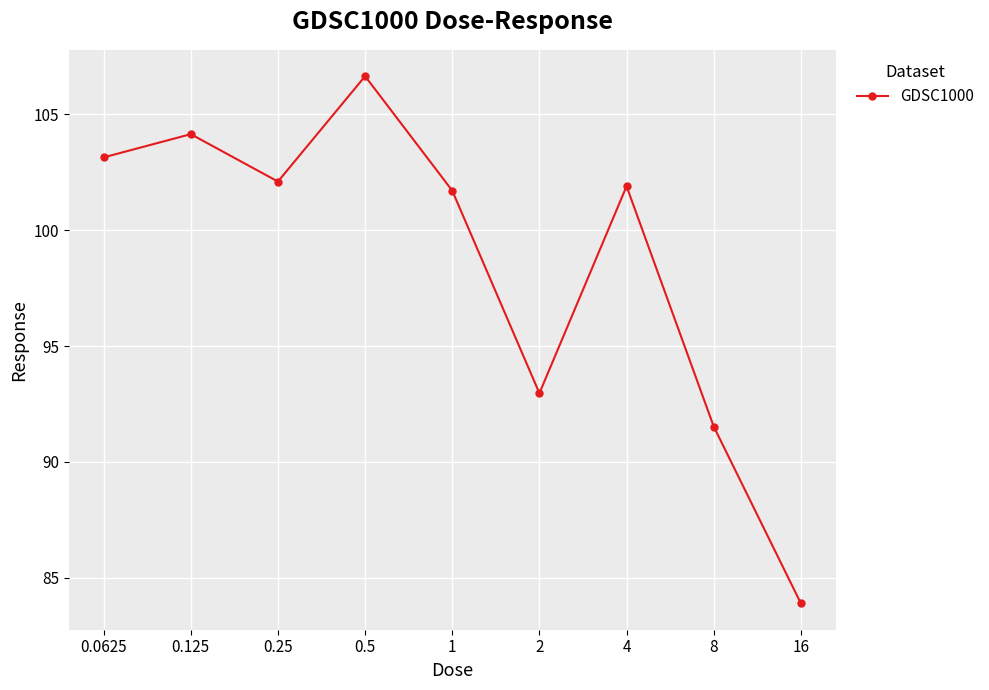

Reading right to left, list all the values displayed in this chart.

83.9	91.5	101.9	93.0	101.7	106.7	102.1	104.2	103.1